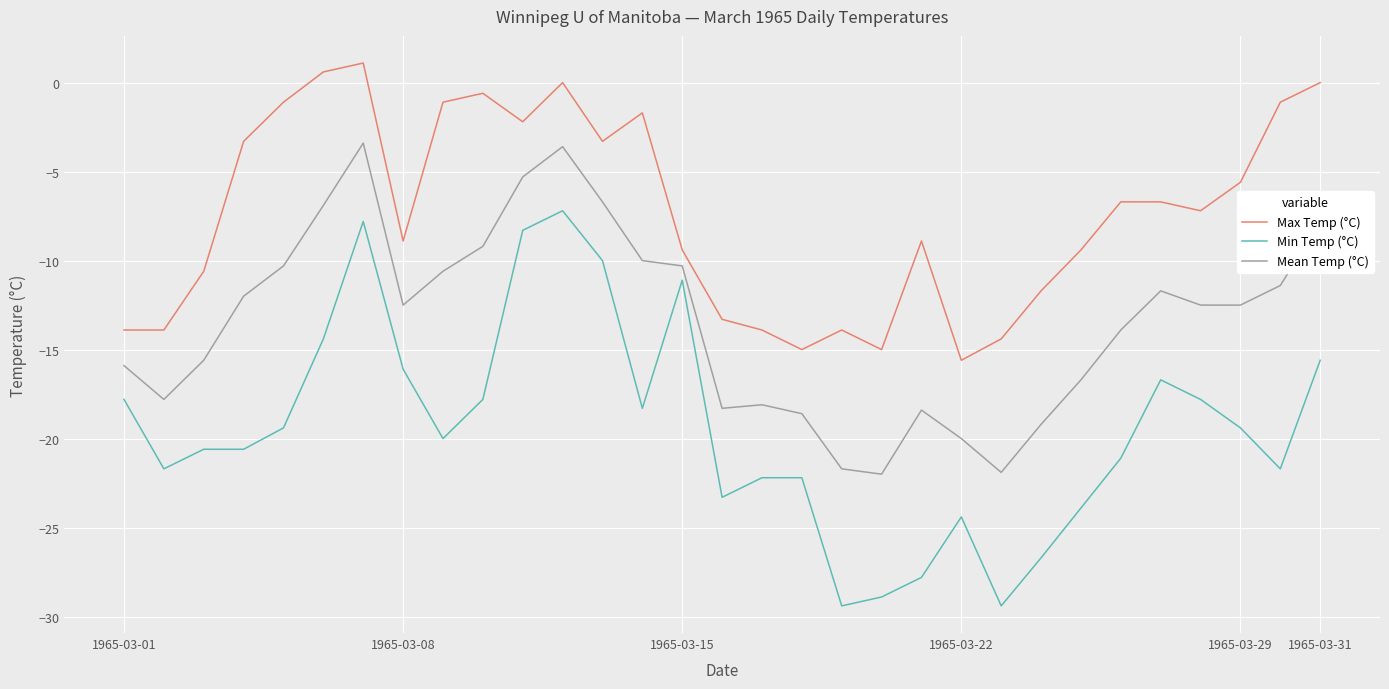

Which series has the largest range (max minus min)?

Min Temp (°C)